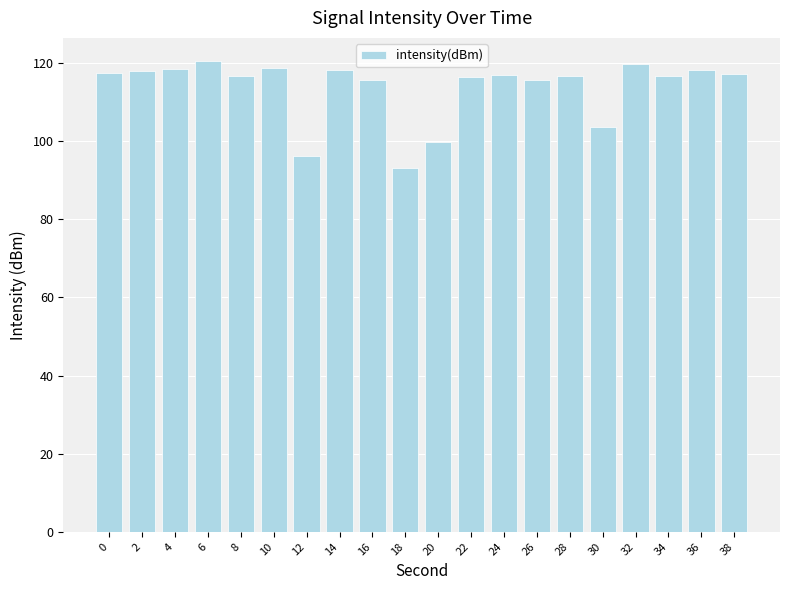

What value does the data have at 22?

116.4